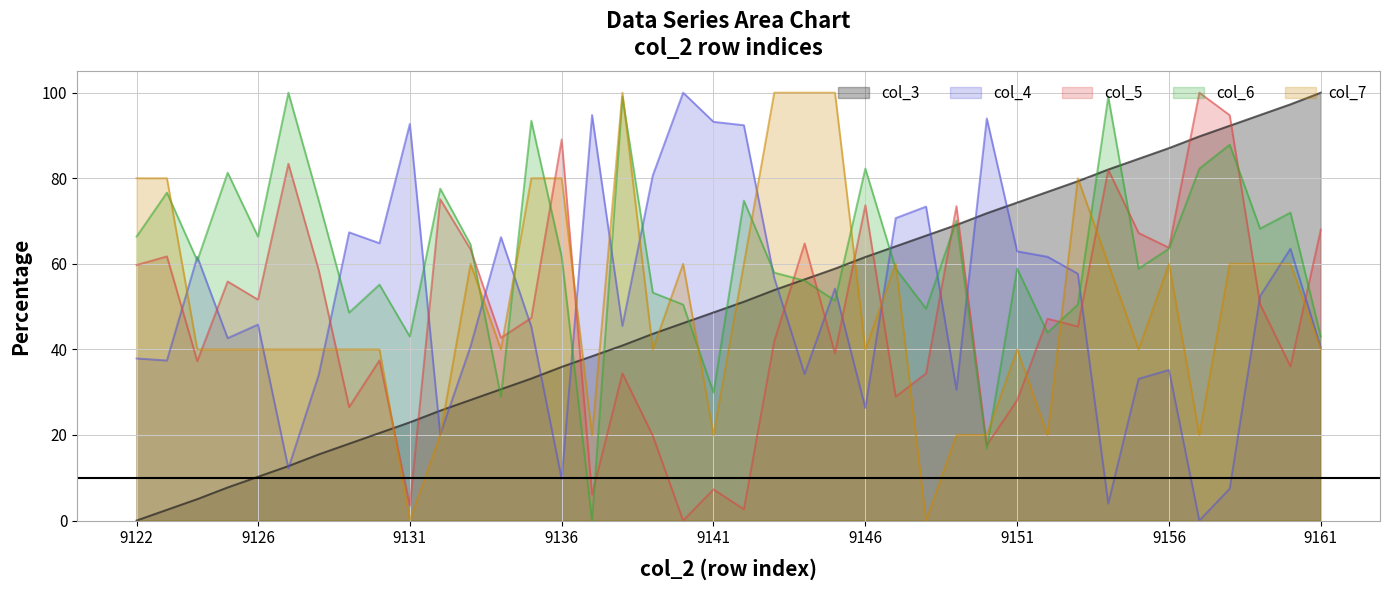

What is the value of the col_7 point at the 34th from the left?

40.0